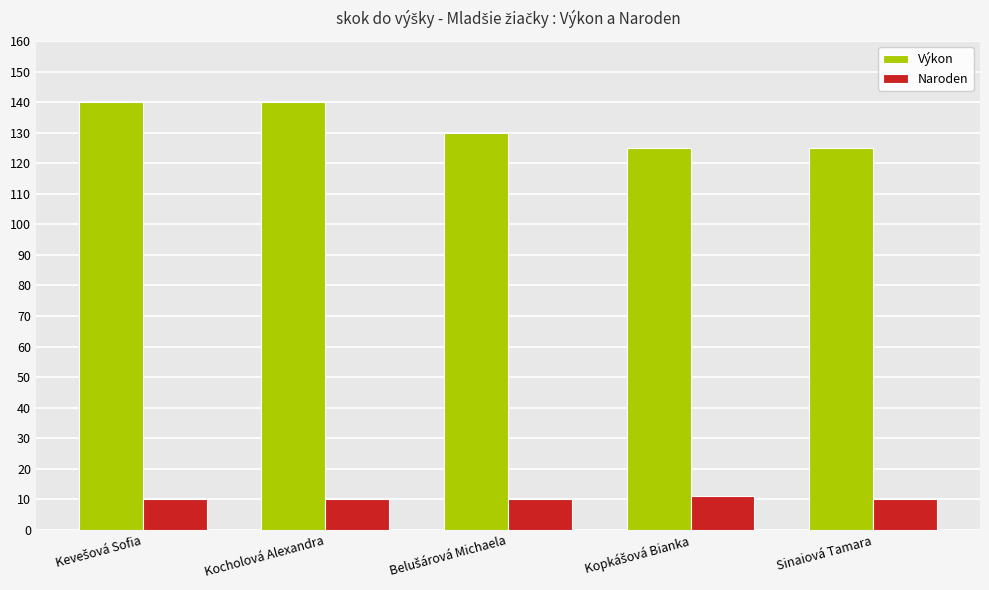

The value of Výkon at Sinaiová Tamara is 50. True or false?

False